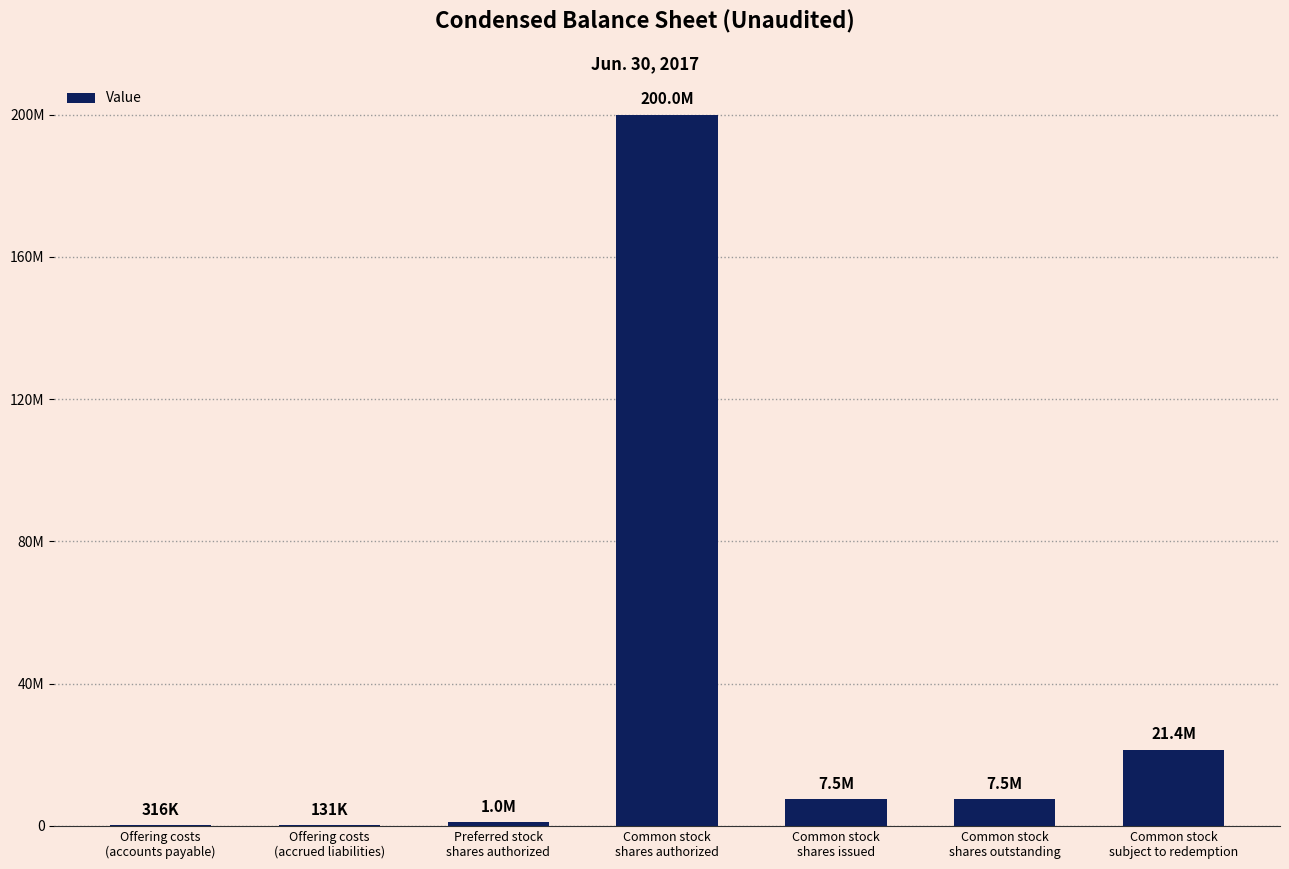

How many values exceed 7531997?

2